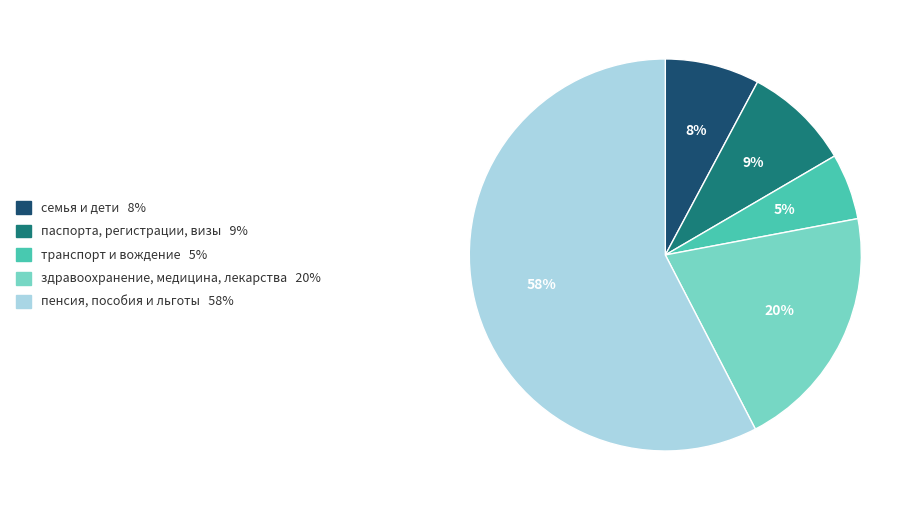

To the nearest percent, what is the average slice percentage?

20%